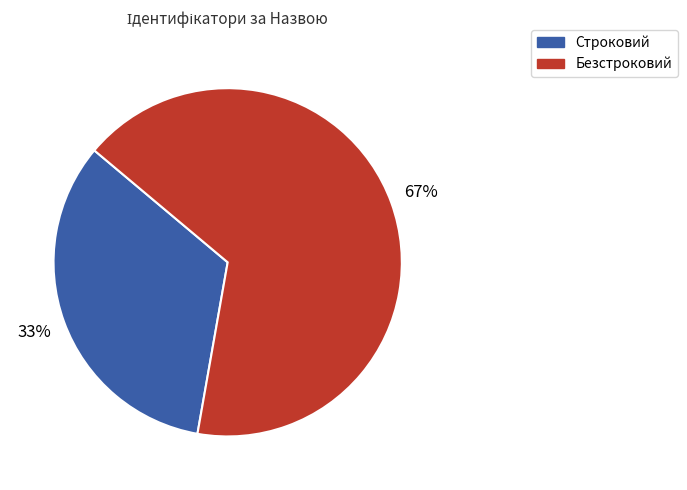

The Безстроковий slice represents 67% of the pie. True or false?

True